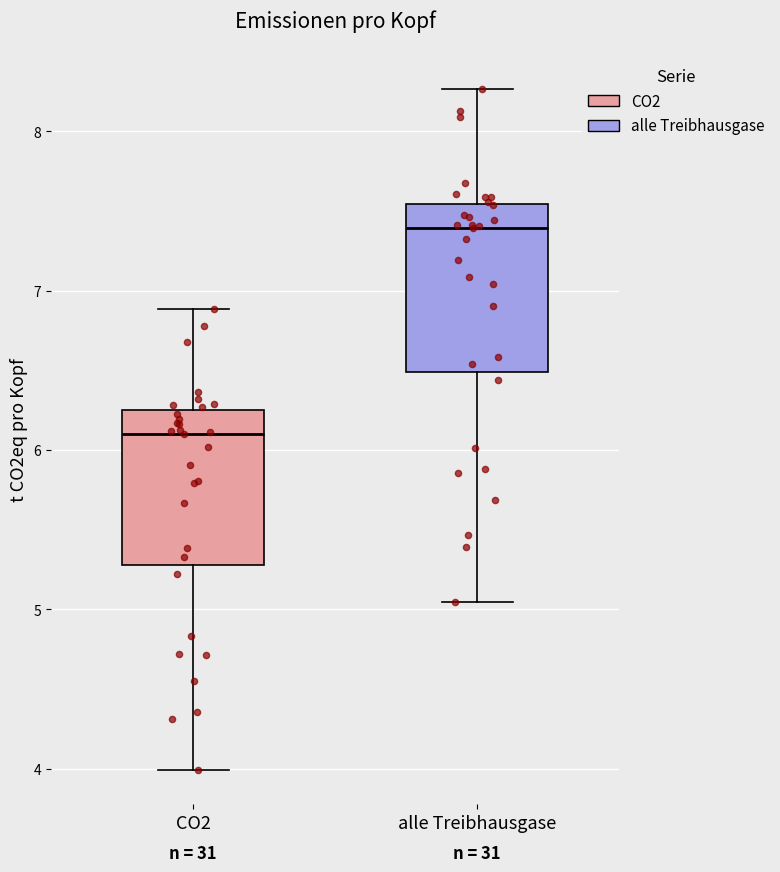

Where does the median line of the box for alle Treibhausgase sit on the y-axis? The values are not printed on the chart, so give them approximately, as read against the axis.

7.4